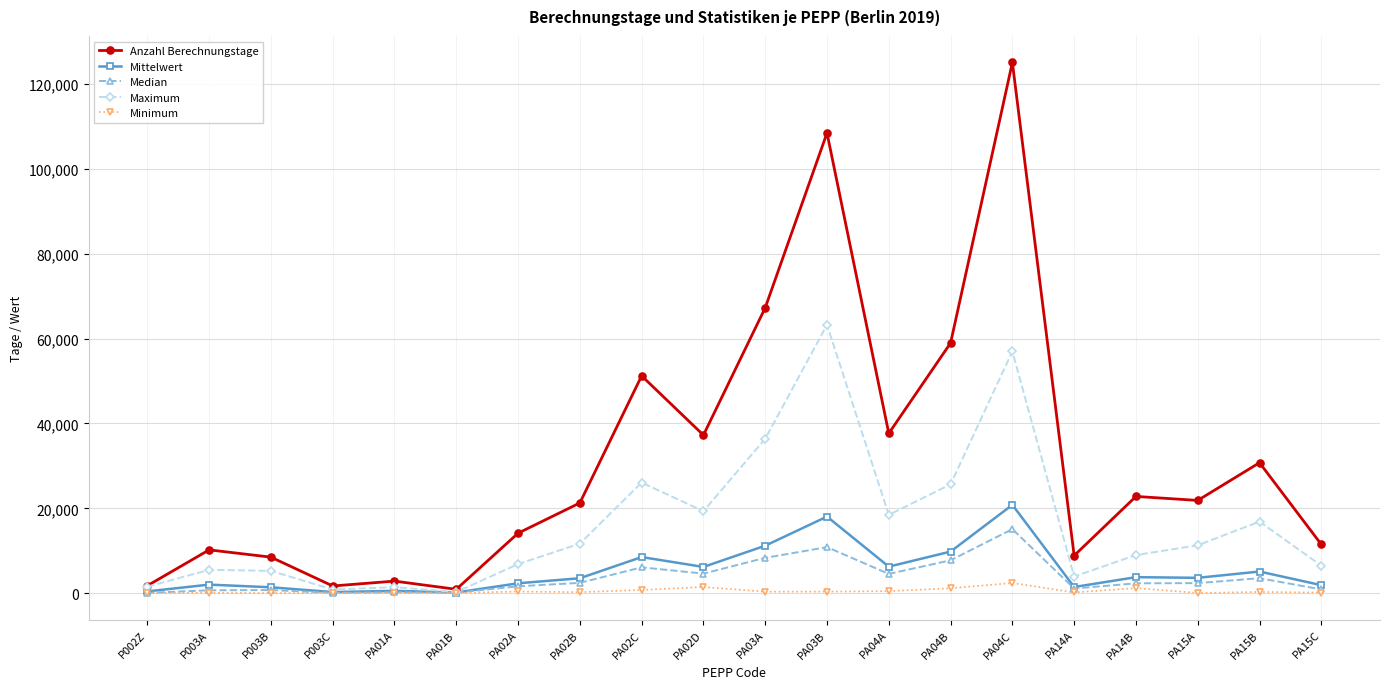

What is the value of the Minimum point at the 17th from the left?

1226.0